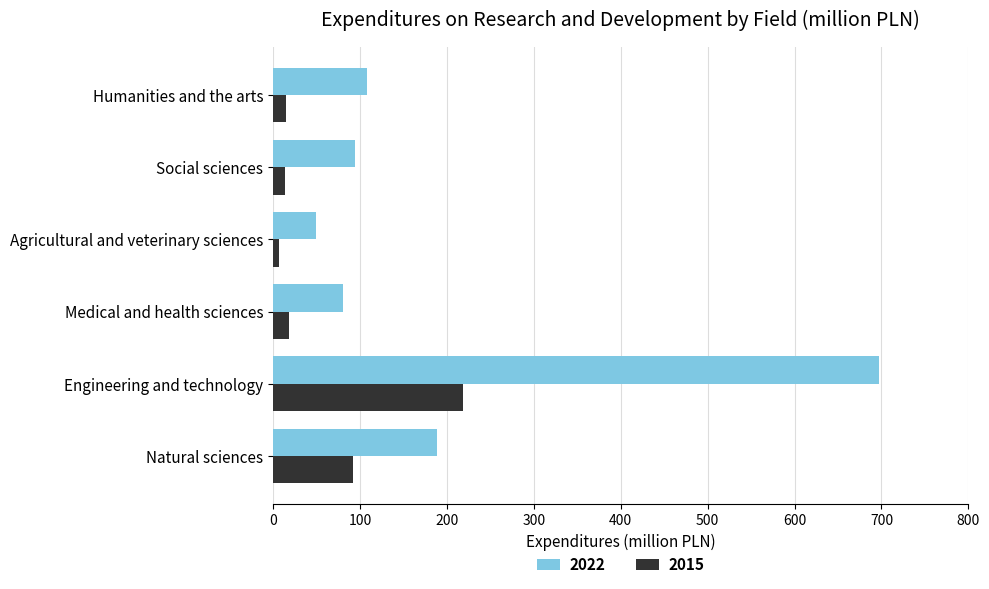

At which category is the sum across all series the highest?

Engineering and technology